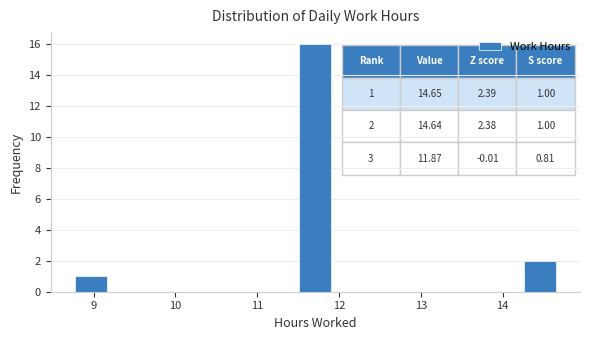

Read against the x-axis, roughly where is the centre of the tallest bar?

11.7